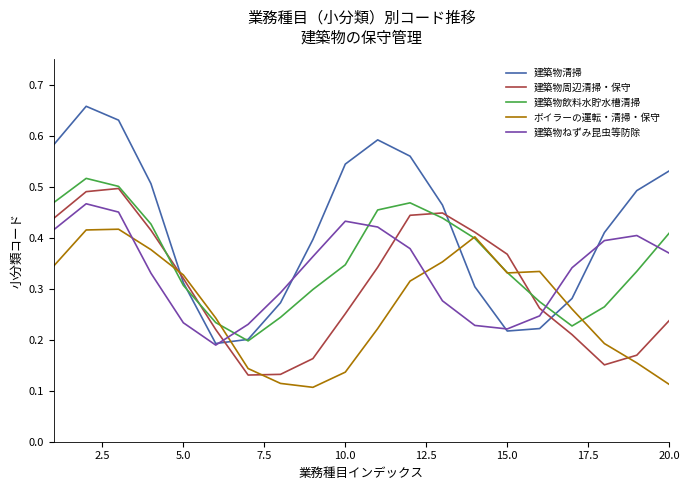

Rank the series by their maximum value, from lowest to highest.

ボイラーの運転・清掃・保守, 建築物ねずみ昆虫等防除, 建築物周辺清掃・保守, 建築物飲料水貯水槽清掃, 建築物清掃